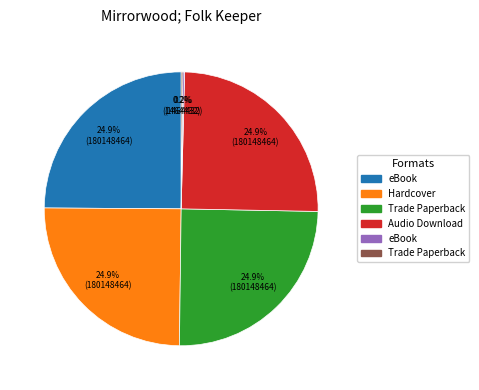

Does any single category account for the majority?

No